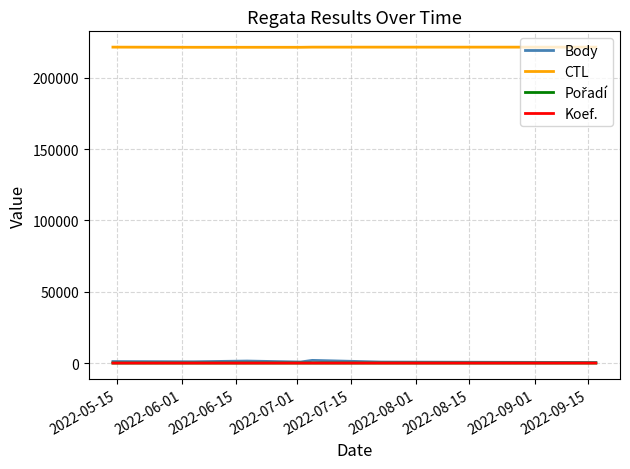

Which series has the widest spread of values?

Body